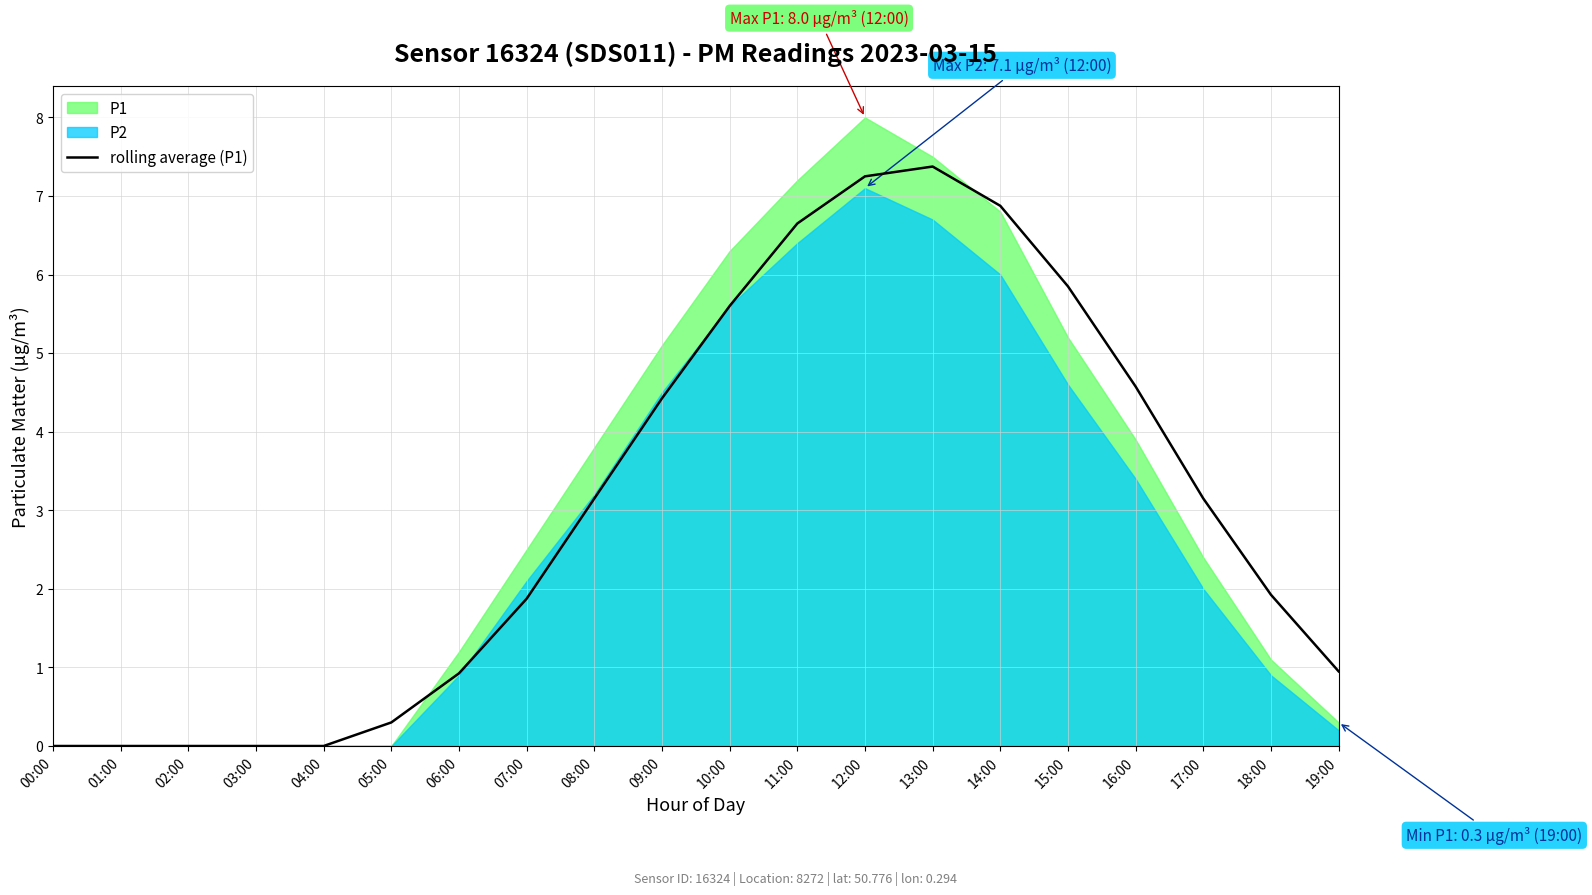

The chart shows a value of 11.6 at 13:00. True or false?

False